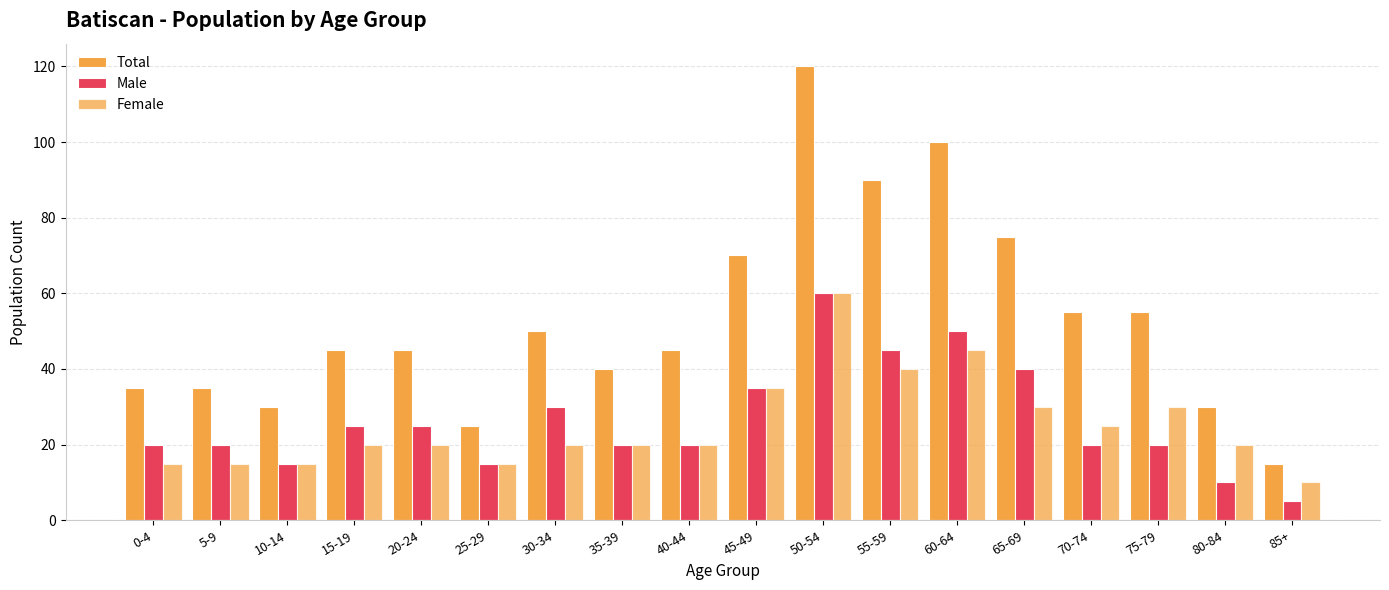

Count the number of categories in the chart.

18